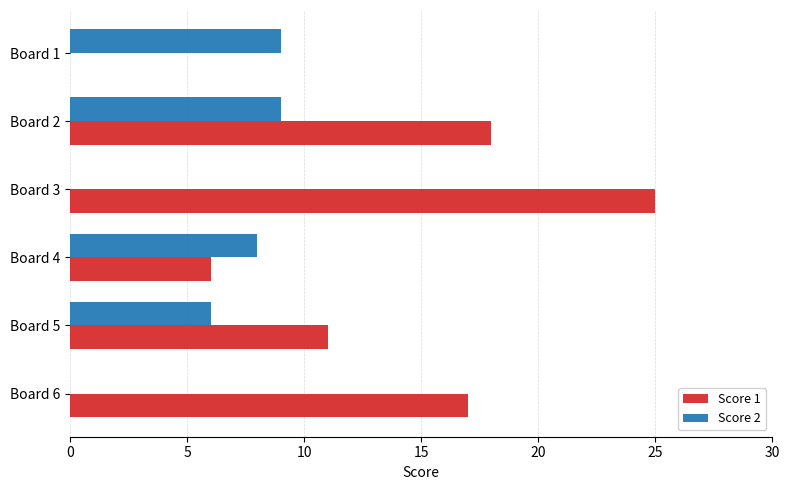

Which series has the largest range (max minus min)?

Score 1